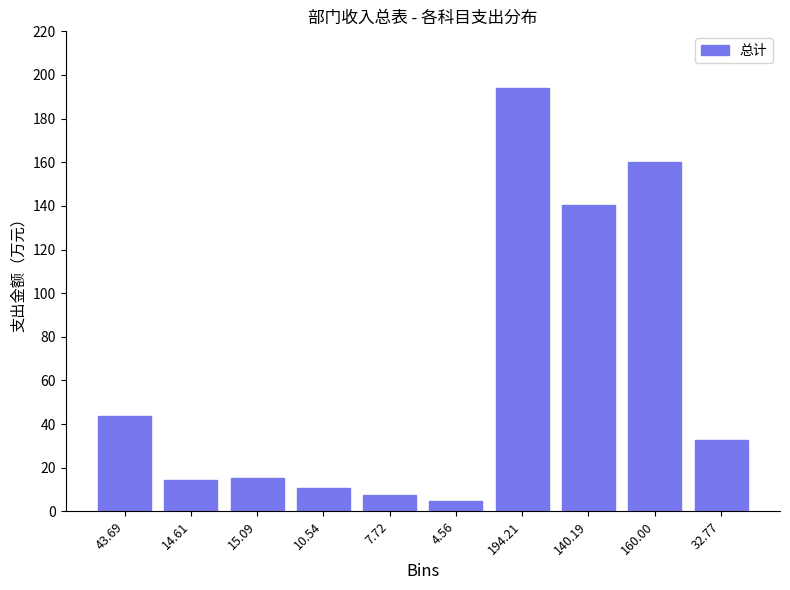

What is the smallest value displayed?

4.6